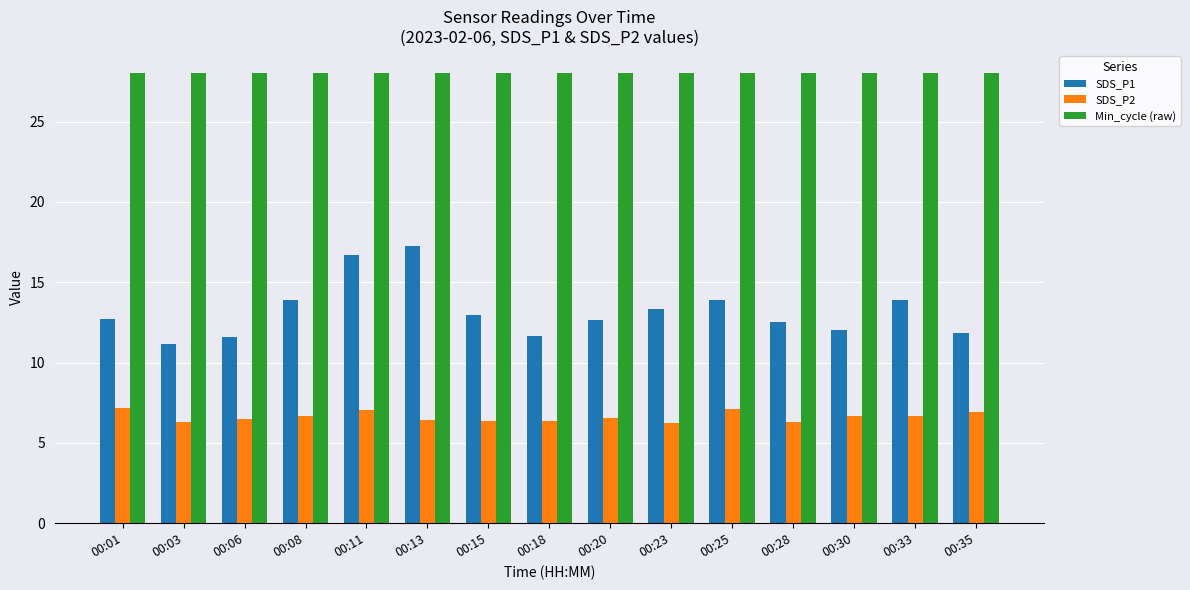

What is the maximum value shown in the chart?

28.0